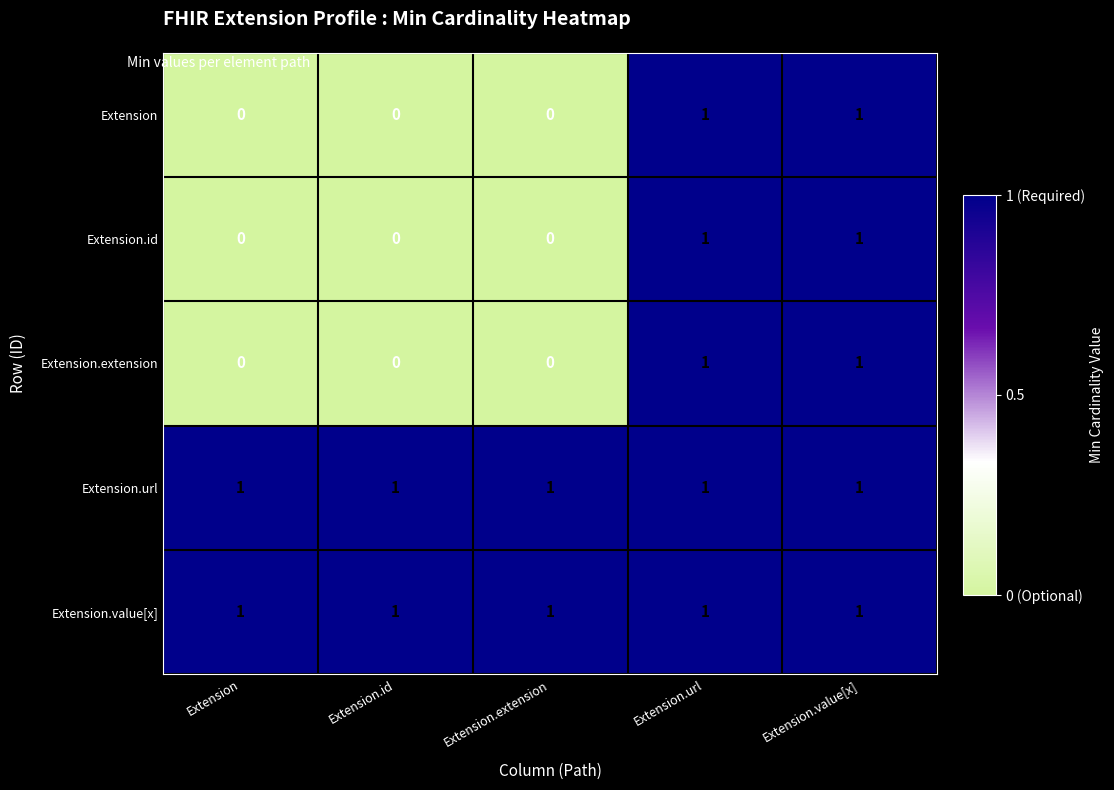

Count the Extension values in the range 0 to 1.

5